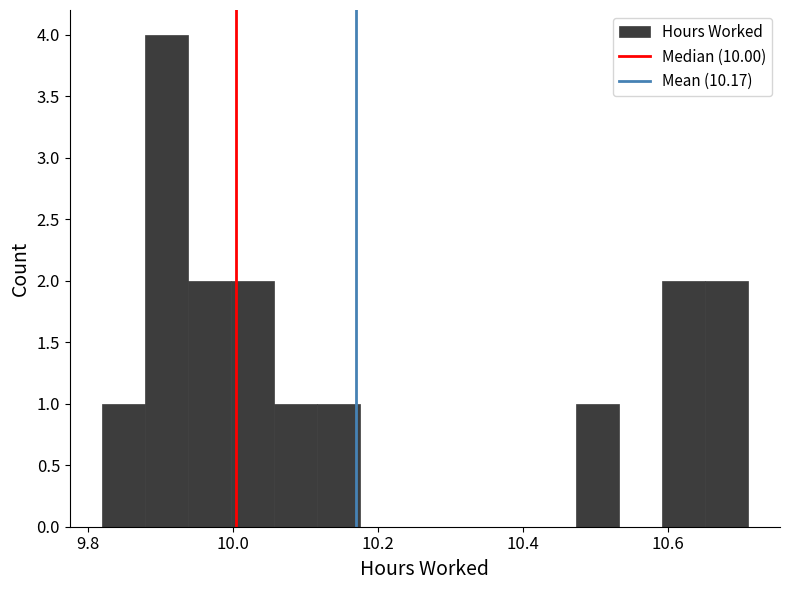

Around what value on the x-axis is the tallest bar? Give the approximate position of its centre, as read against the axis.

9.90